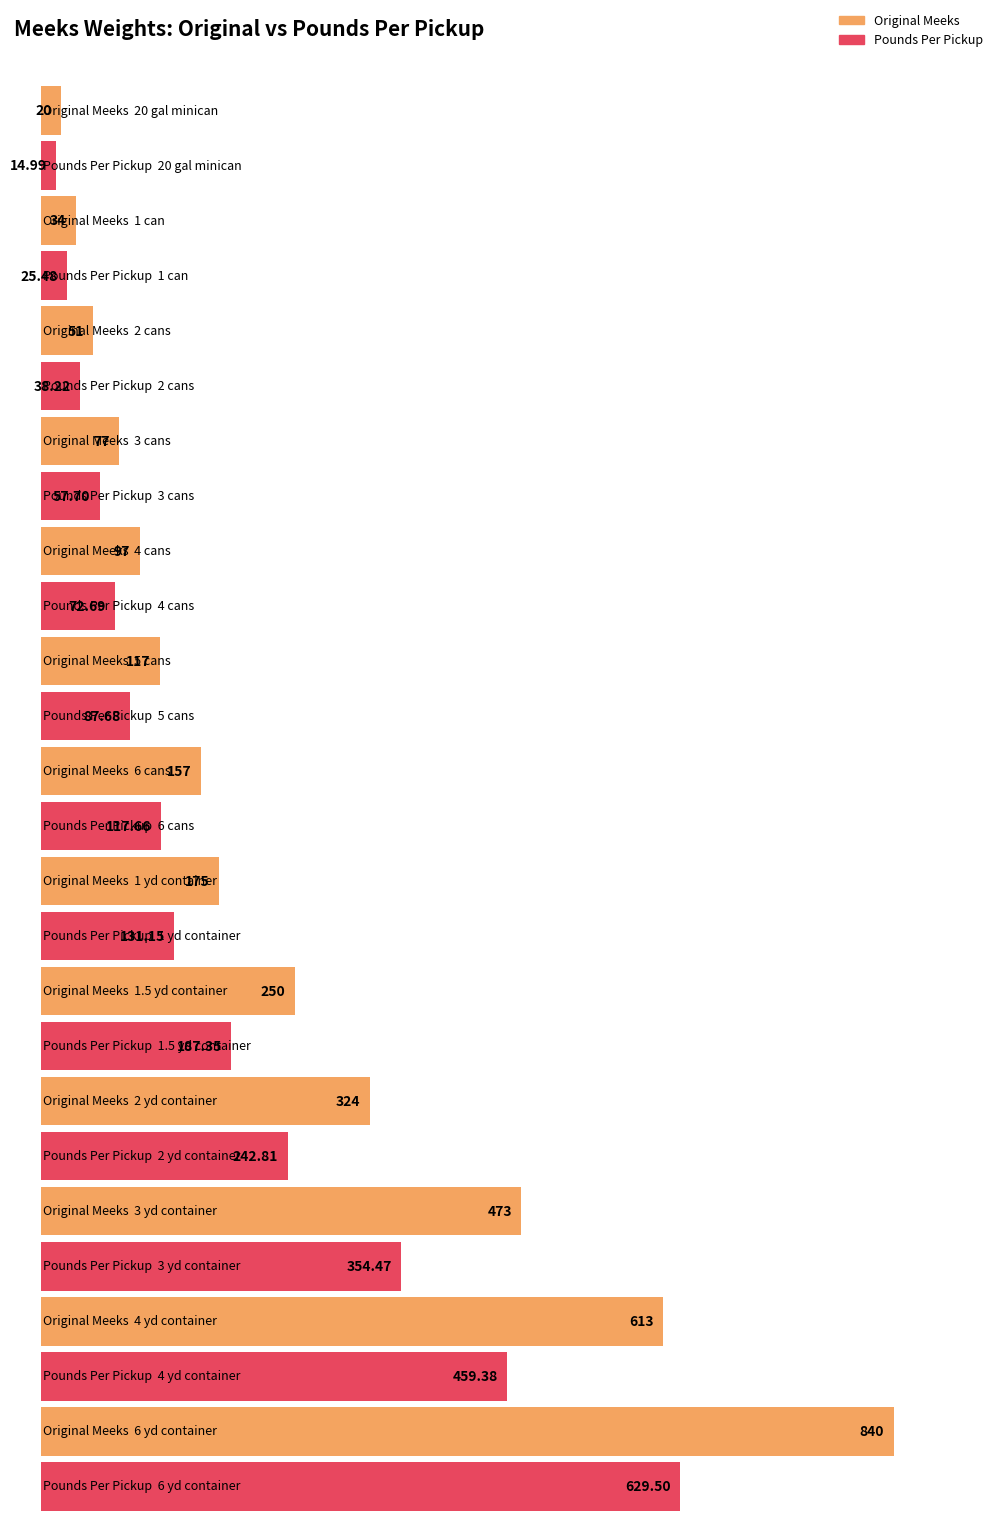

Where is Original Meeks nearest to the value 430?

3 yd container